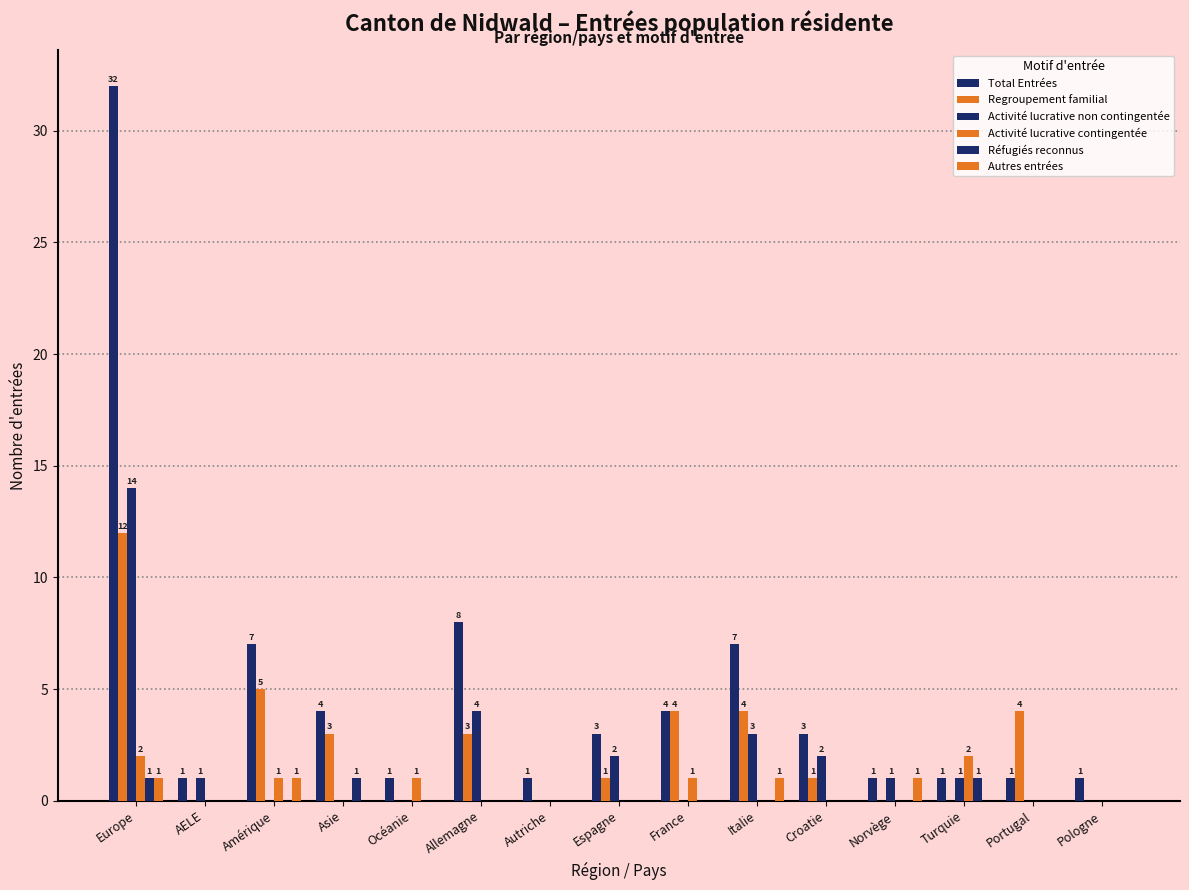

What is the total value across all series at Allemagne?

15